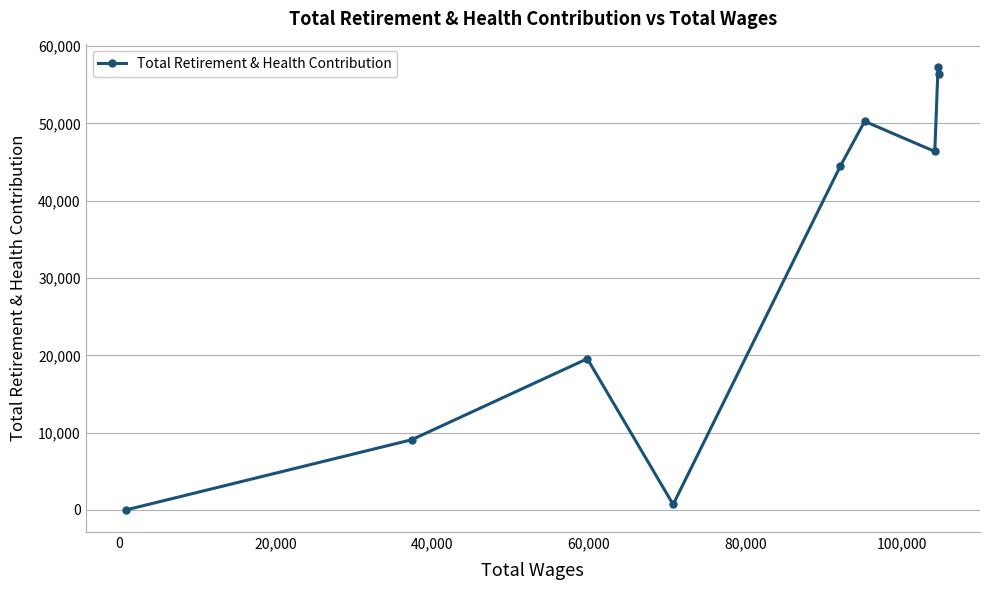

What is the greatest value displayed?

57358